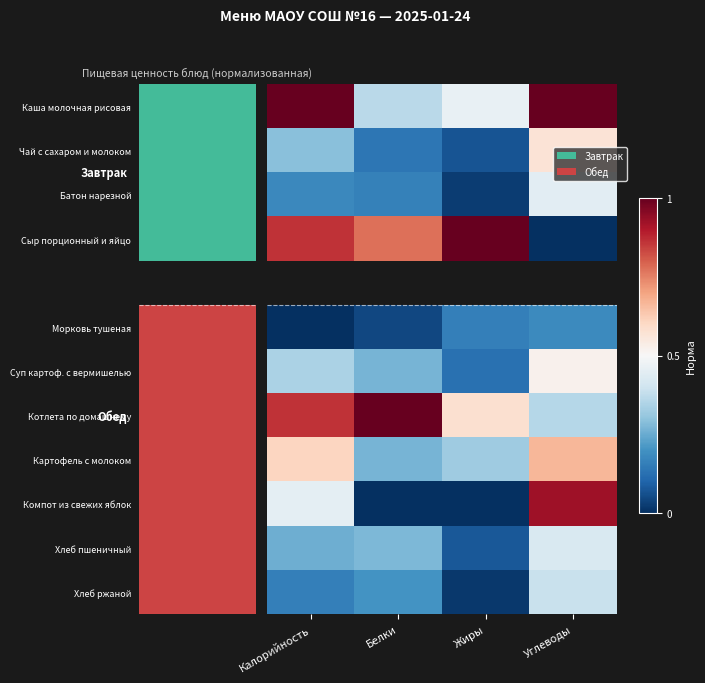

What is the difference between the Котлета по домашнему values at Углеводы and Жиры?

0.2